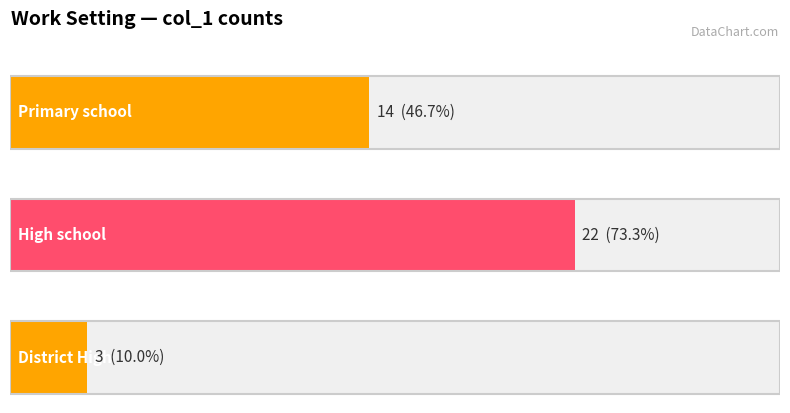

At which label is the value closest to 12?

Primary school